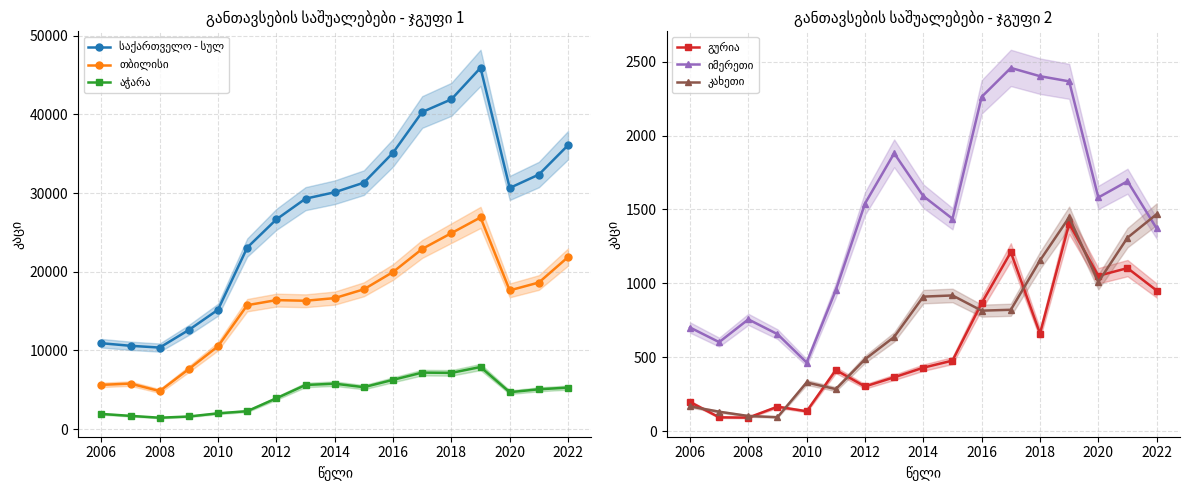

Where is the first local minimum for საქართველო - სულ?

2008